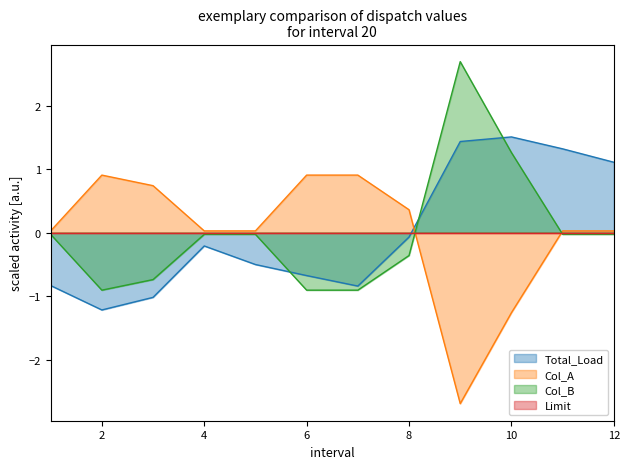

The value of Total_Load at 8 is -0.1. True or false?

True